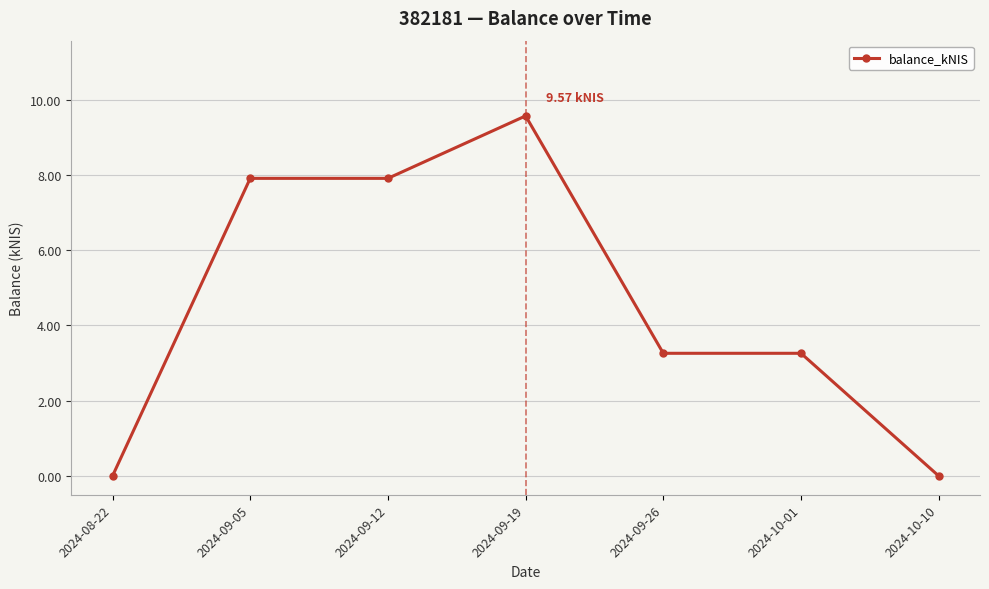

True or false: there are more than 0 points higher than both neighbors.

True